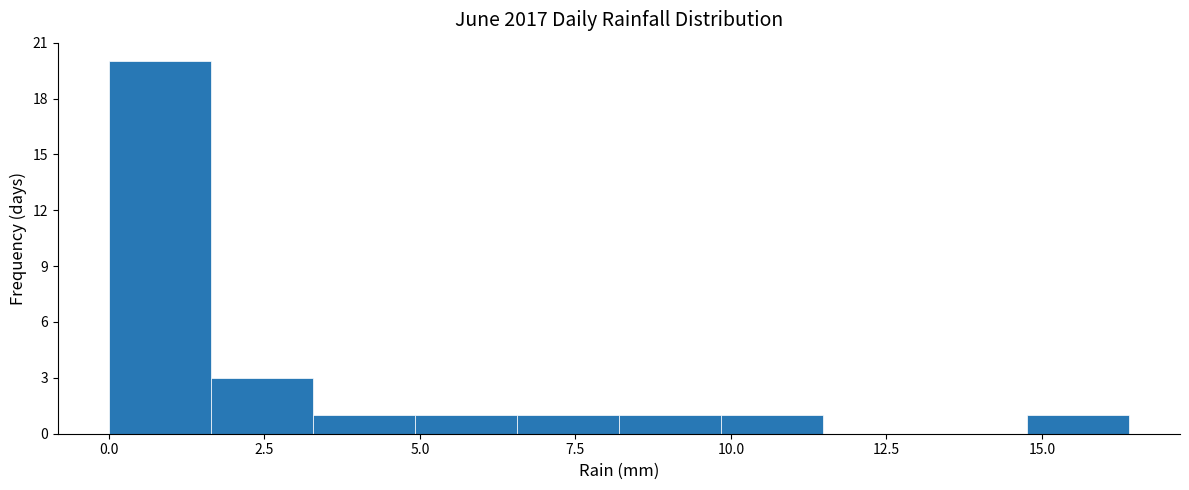

Around what value on the x-axis is the tallest bar? Give the approximate position of its centre, as read against the axis.

1.0